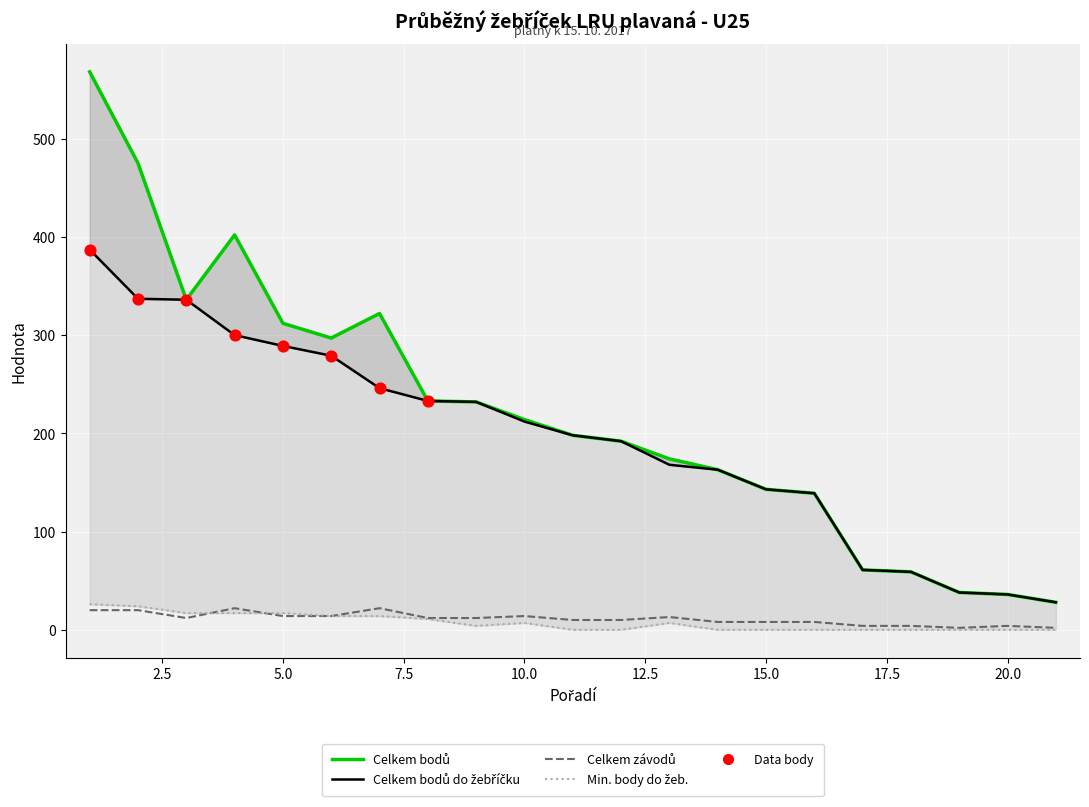

Is the value of Min. body do žeb. at 16 greater than the value of Celkem bodů do žebříčku at 15?

No